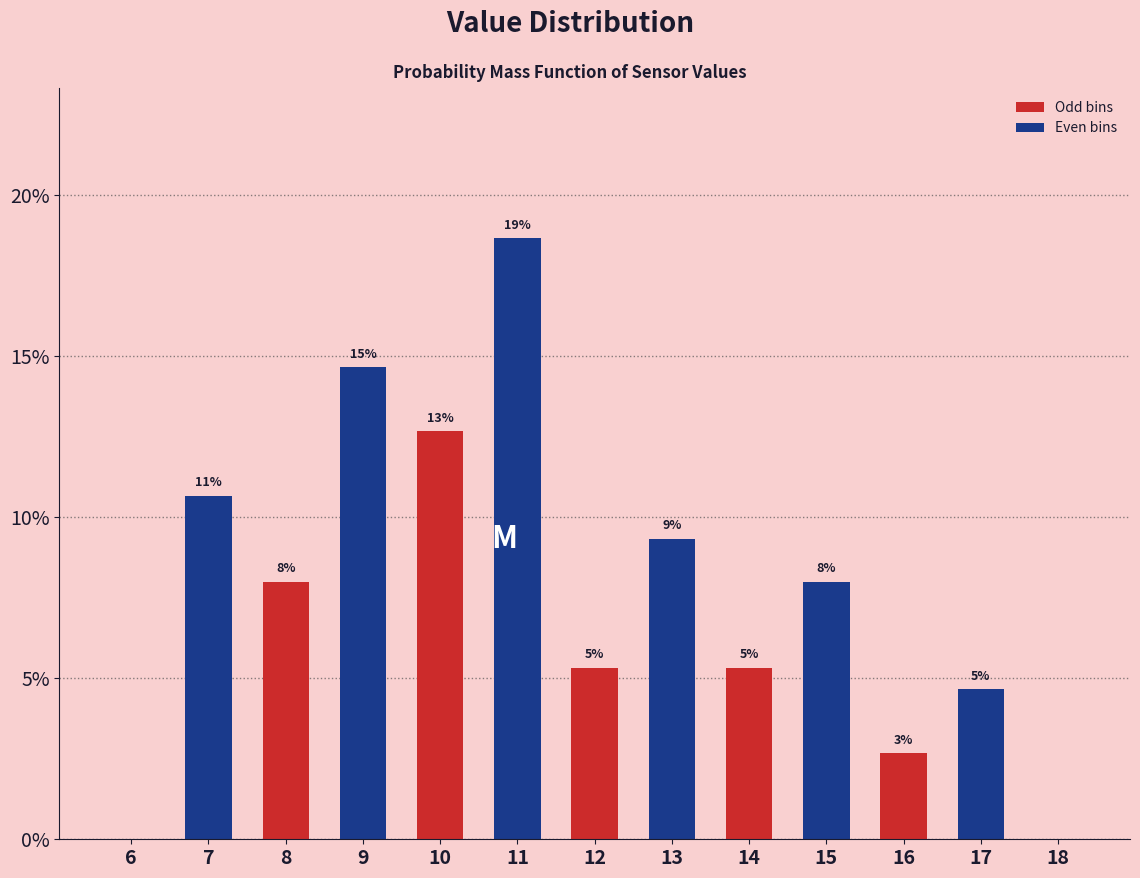

Are the bars horizontal?

No